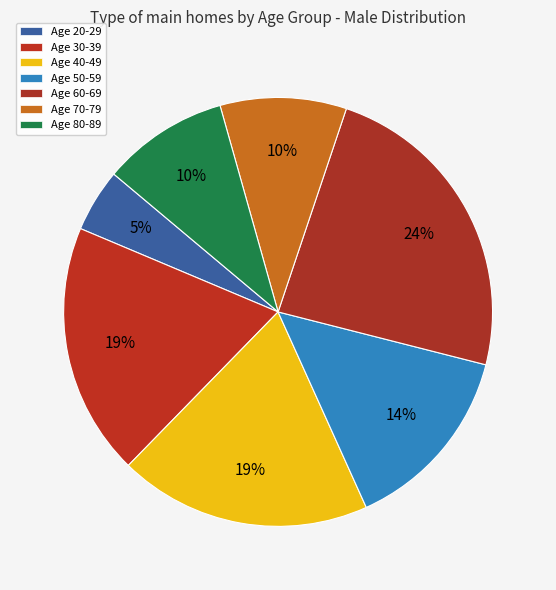

How many segments does this pie chart have?

7